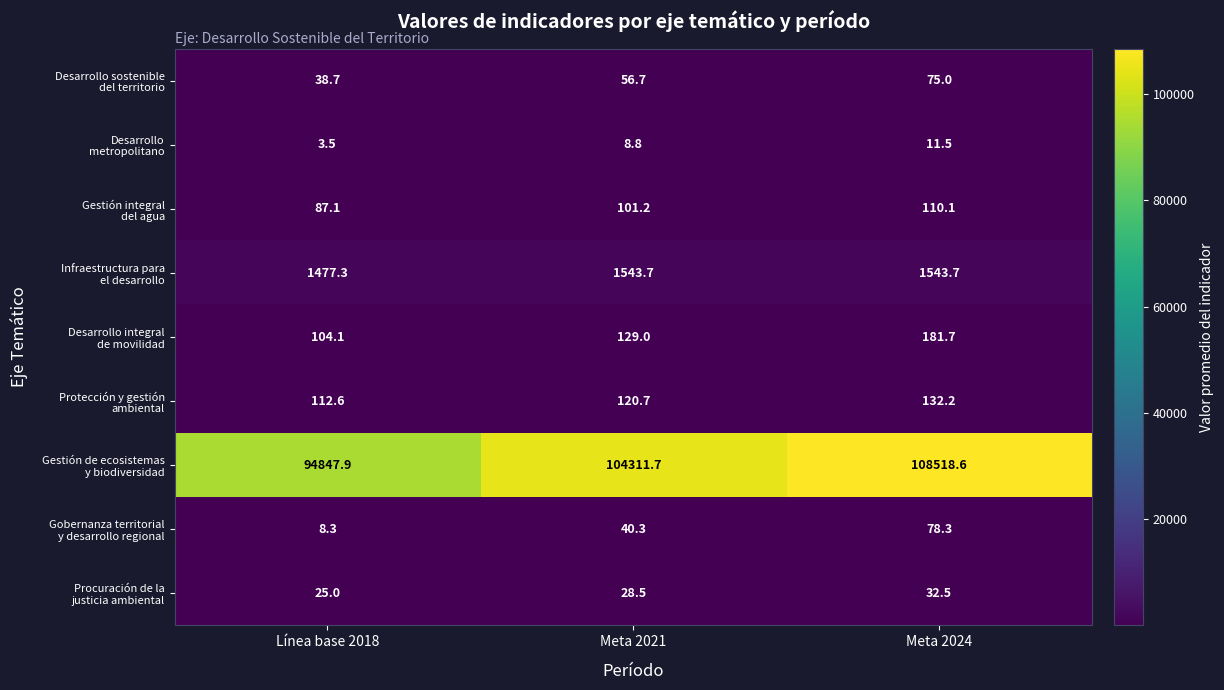

What is the spread (max minus min) of values at Meta 2021?

104302.9